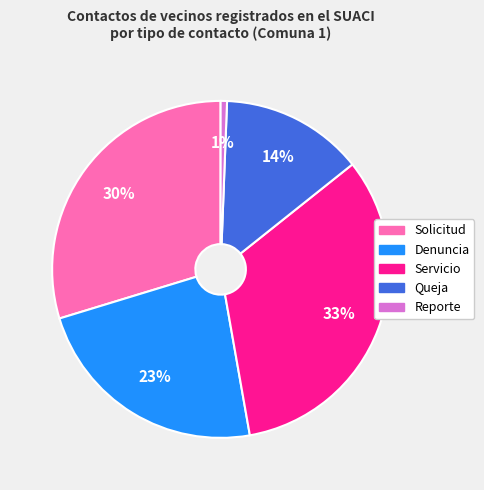

True or false: Servicio accounts for 33% of the total.

True